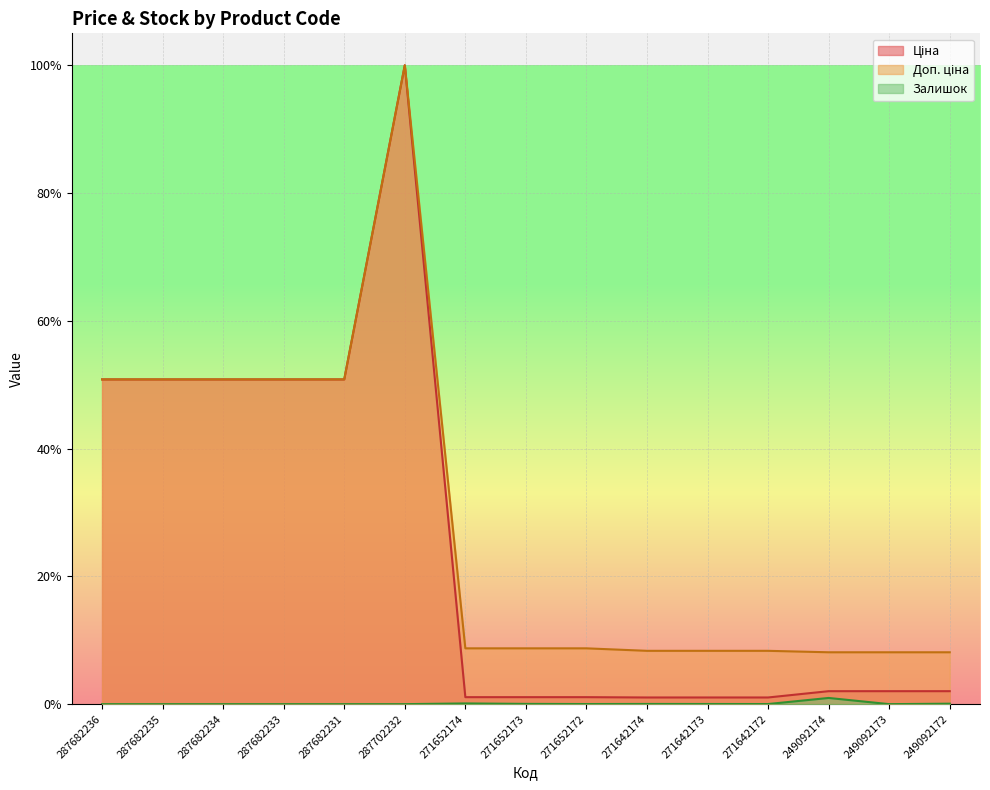

What is the difference between the maximum and minimum values in the Доп. ціна series?

91.9